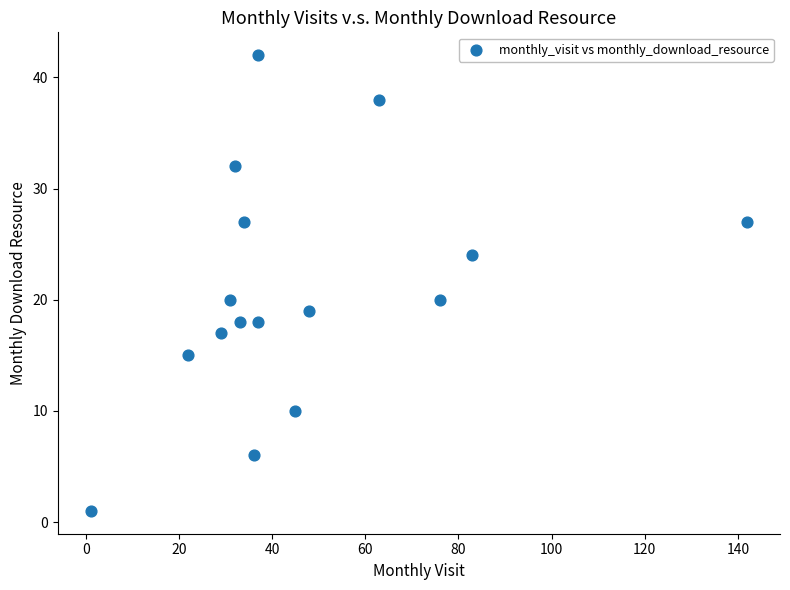

What is the range of X values (max minus min)?

141